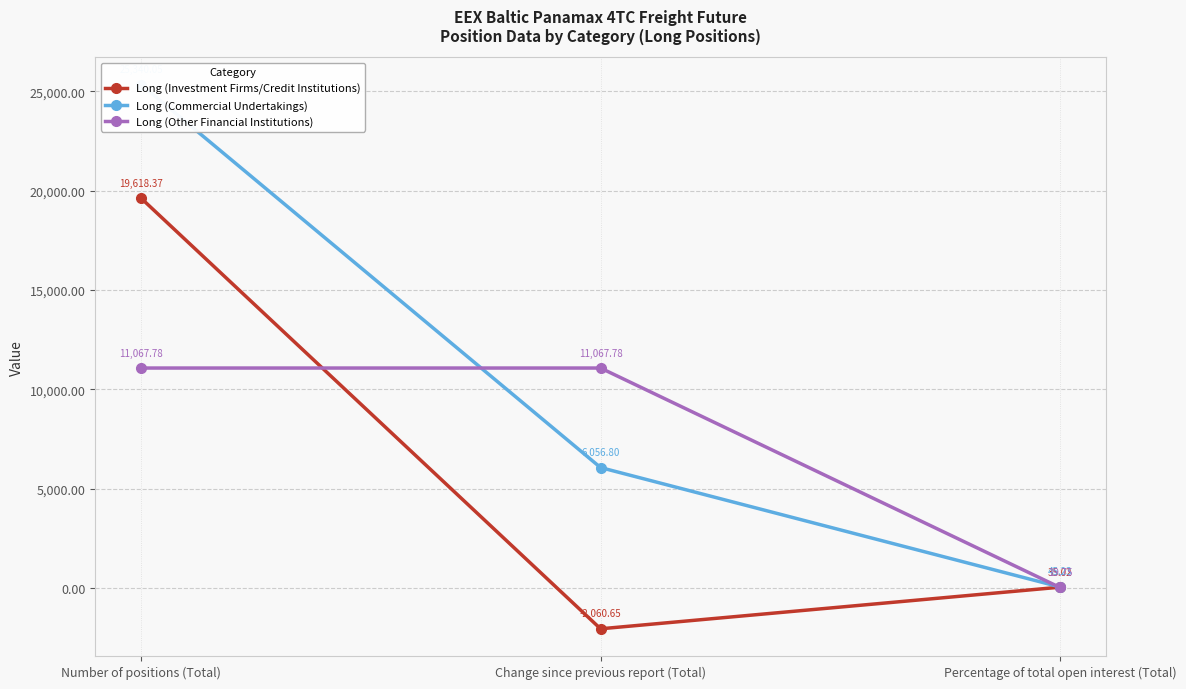

Rank the categories by Long (Commercial Undertakings) value from highest to lowest.

Number of positions (Total), Change since previous report (Total), Percentage of total open interest (Total)